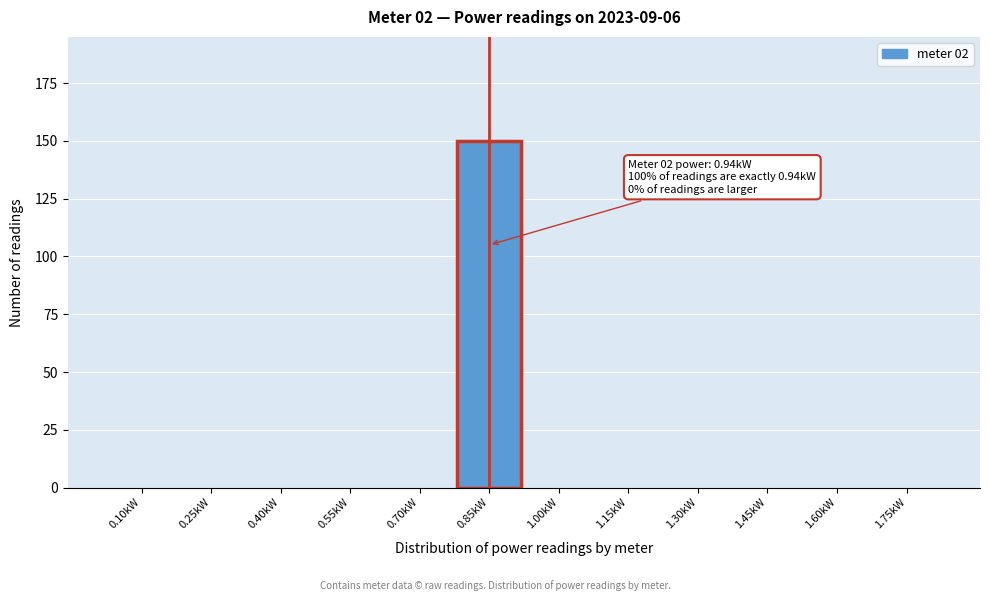

Reading right to left, list all the values displayed in this chart.

1.75kW=0	1.60kW=0	1.45kW=0	1.30kW=0	1.15kW=0	1.00kW=0	0.85kW=150	0.70kW=0	0.55kW=0	0.40kW=0	0.25kW=0	0.10kW=0